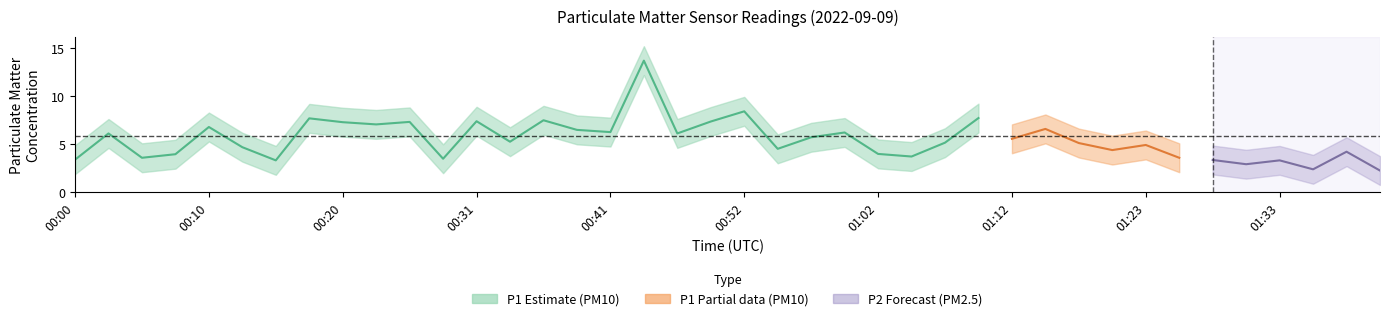

At which label is P1 closest to 8?

01:10